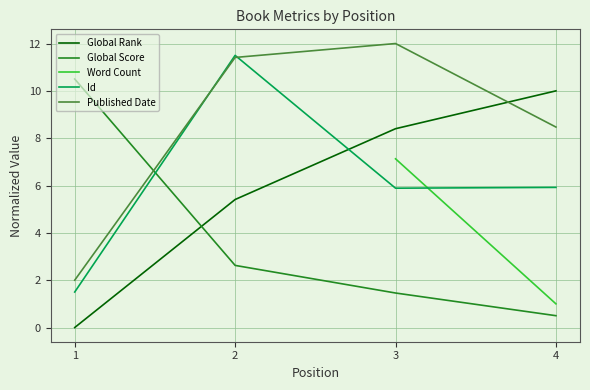

True or false: Word Count and Id intersect in this chart.

True